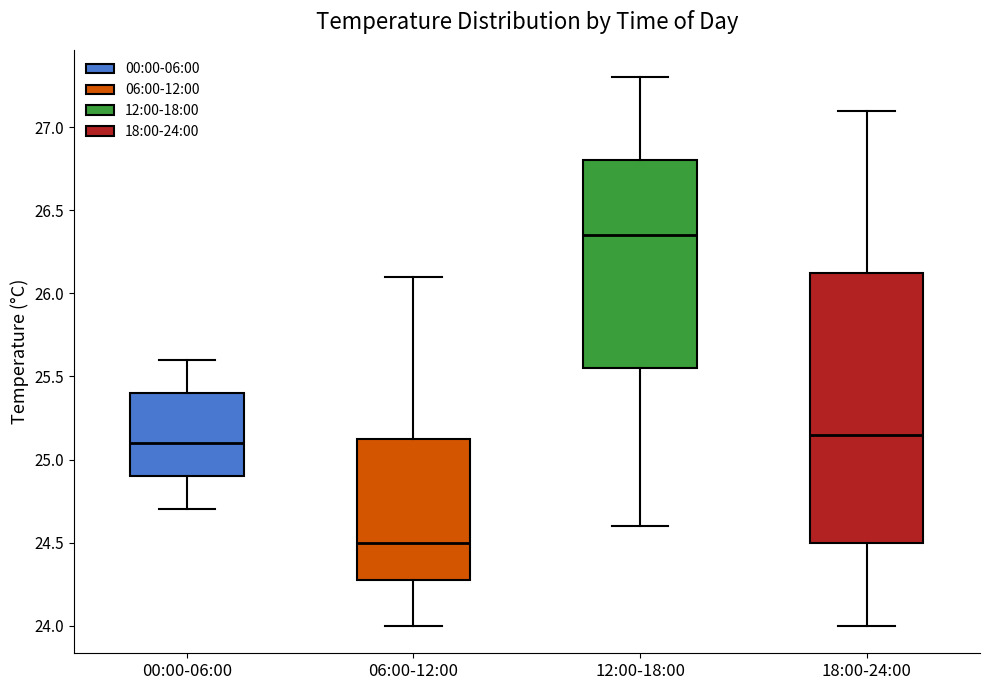

Comparing the boxes themselves (not the whiskers), which one is the tallest?

18:00-24:00